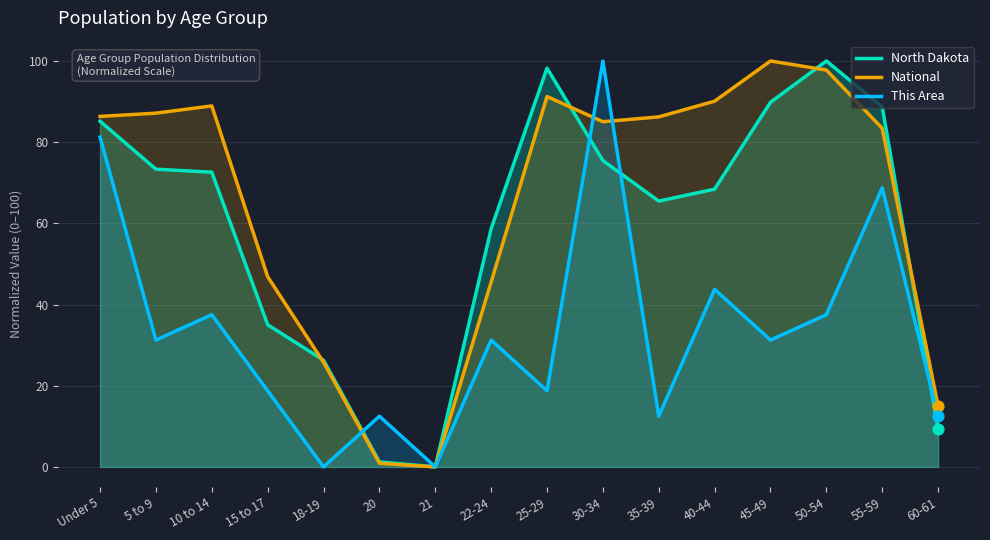

Which series reaches the minimum Y coordinate?

North Dakota